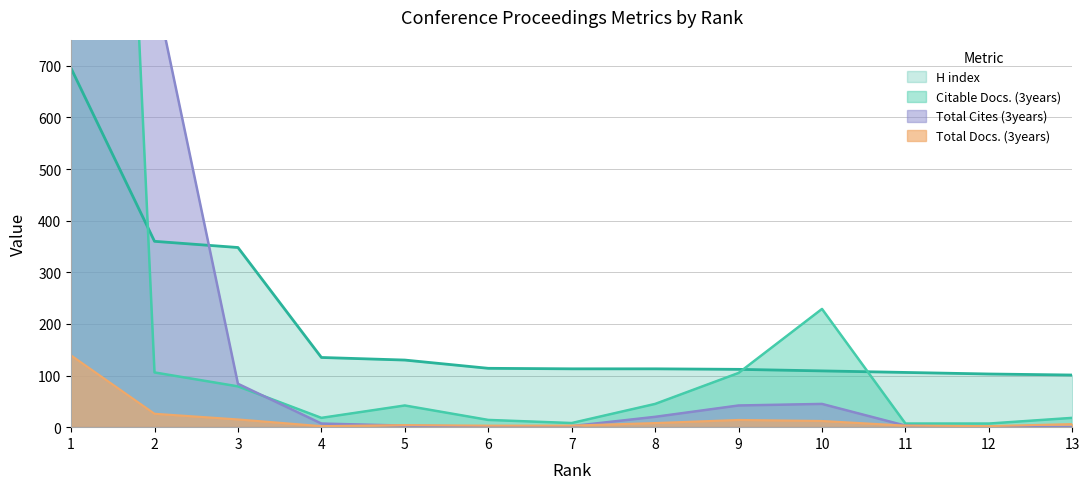

The value of Total Cites (3years) at 5 is 1. True or false?

False